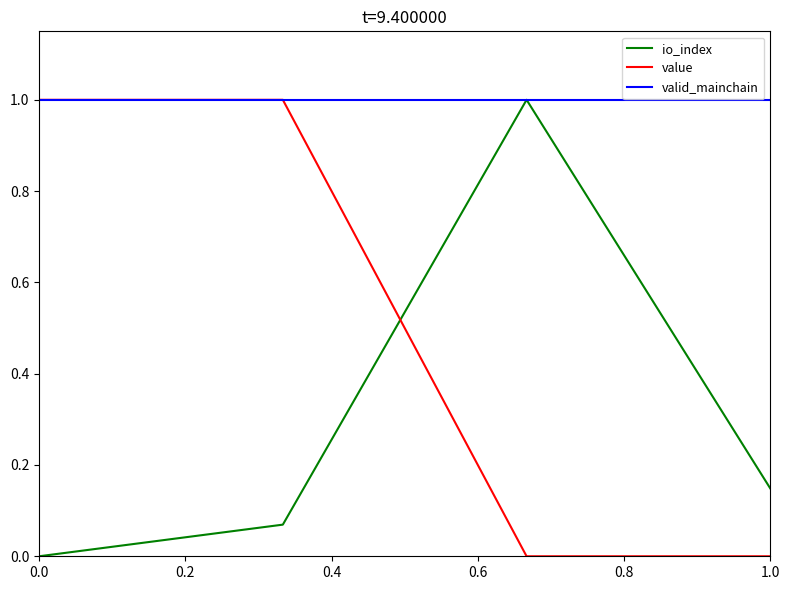

Which series ends up on top after the final intersection of value and io_index?

io_index